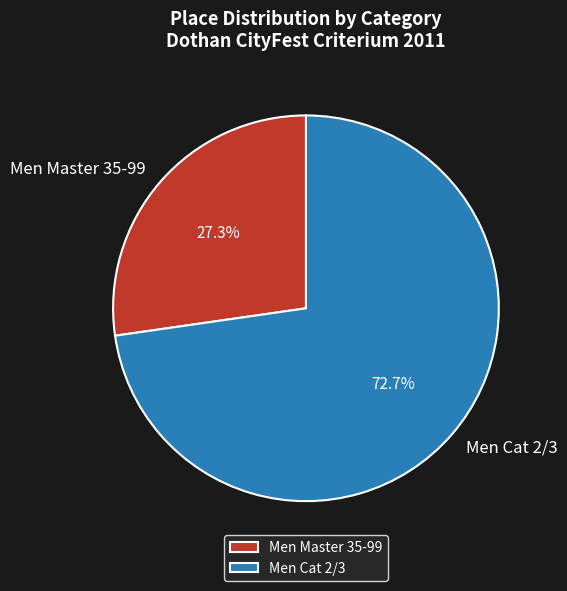

How many slices are in this pie chart?

2